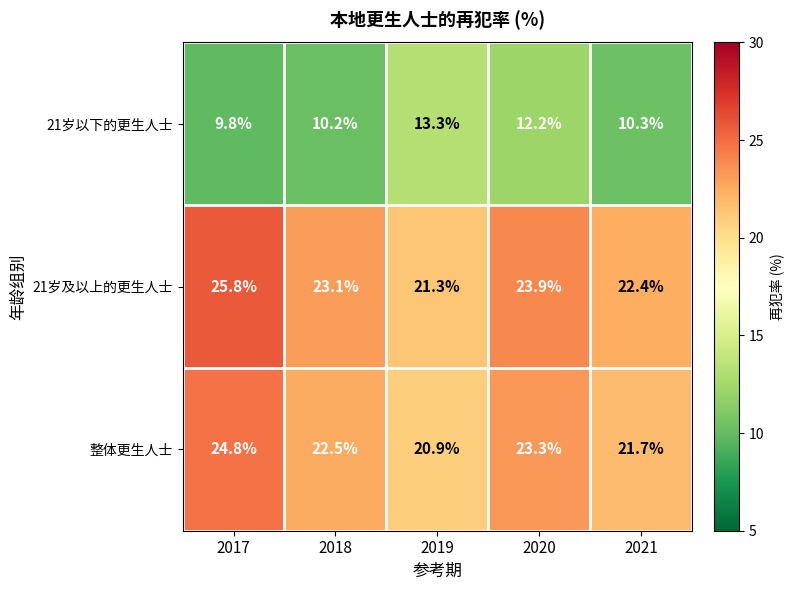

How many distinct data groups are displayed?

3